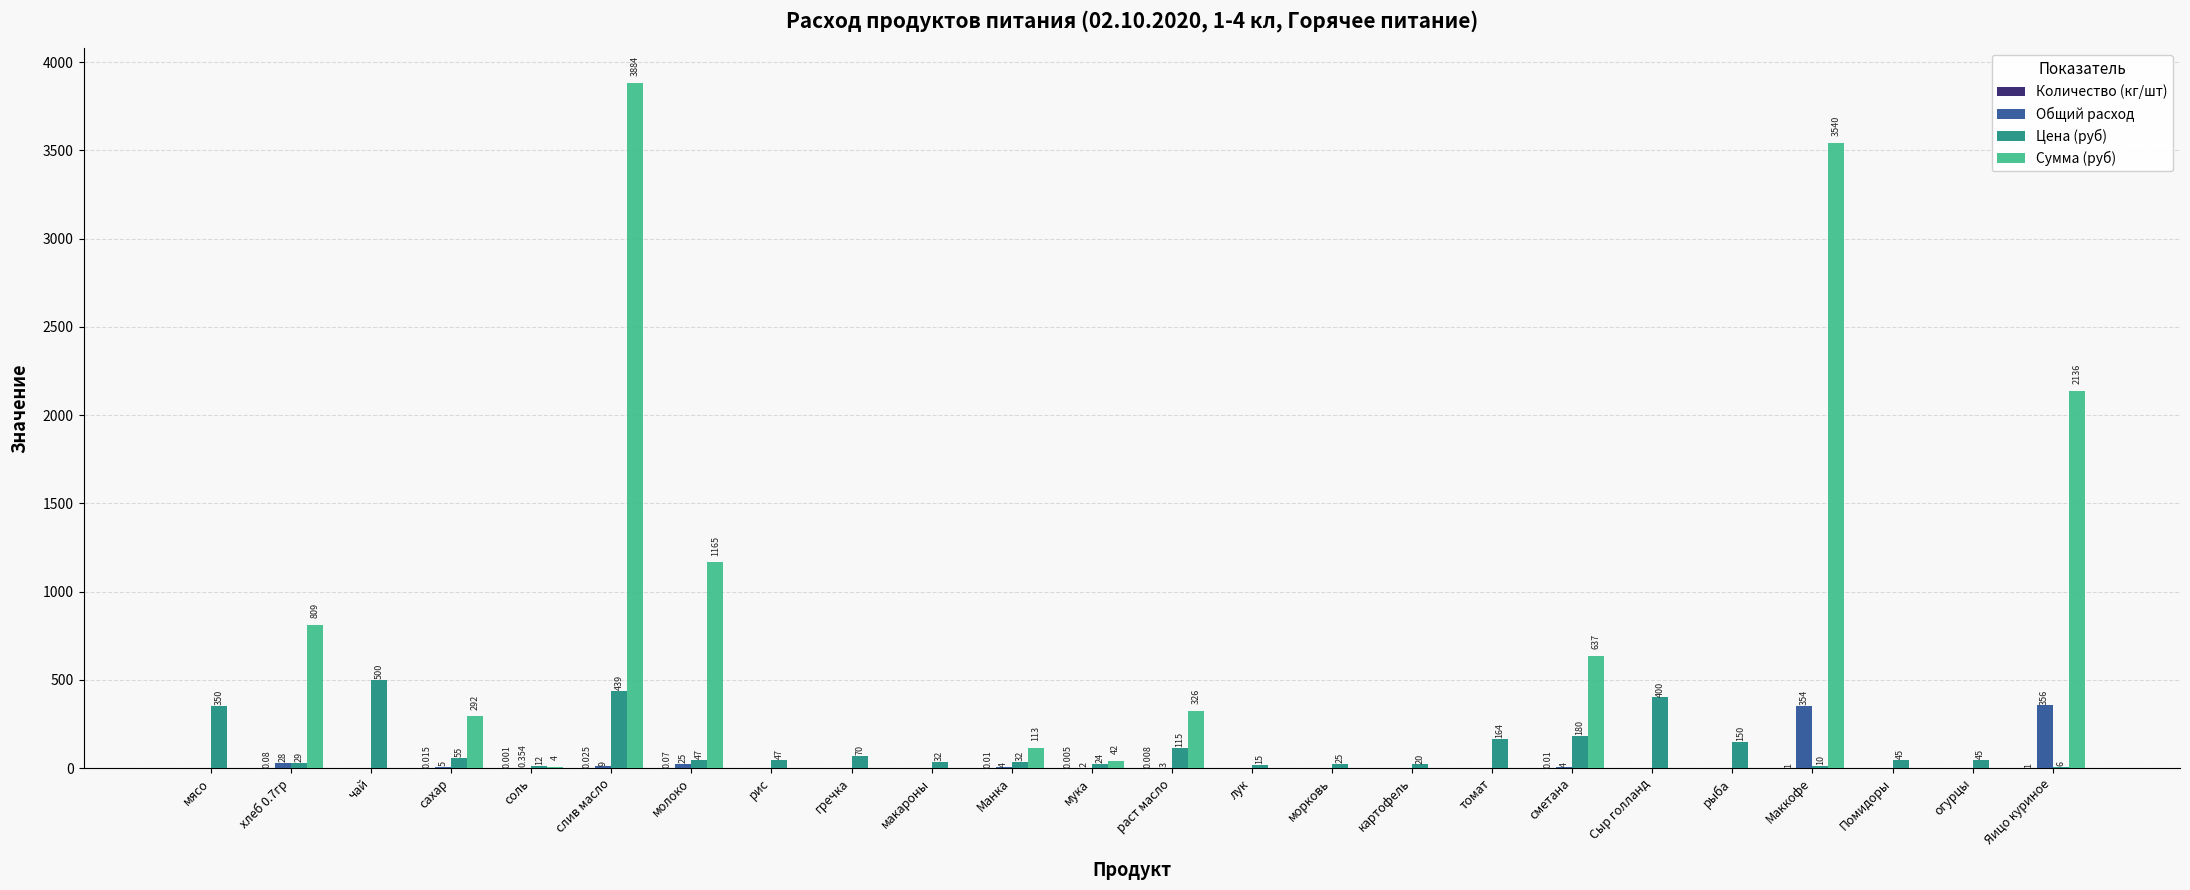

Which category has the highest value across all series?

слив масло